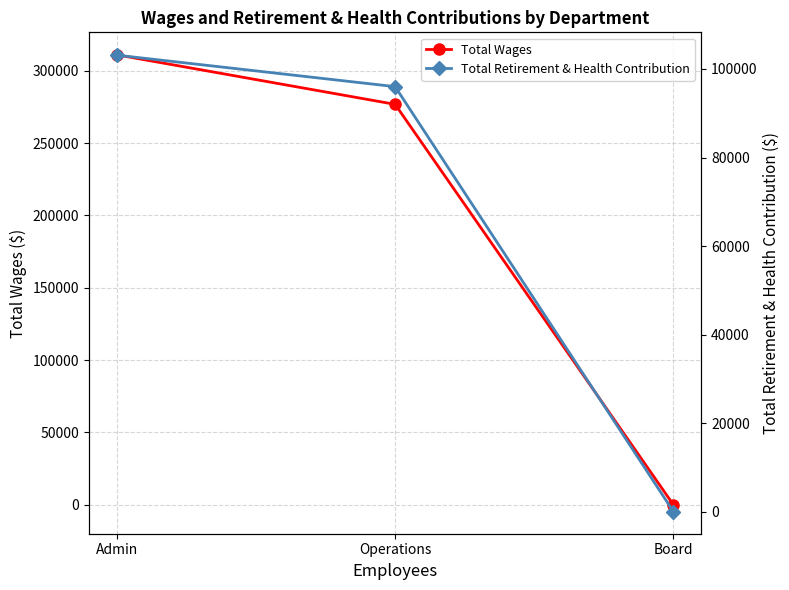

The value of Total Retirement & Health Contribution at Admin is 103124. True or false?

True